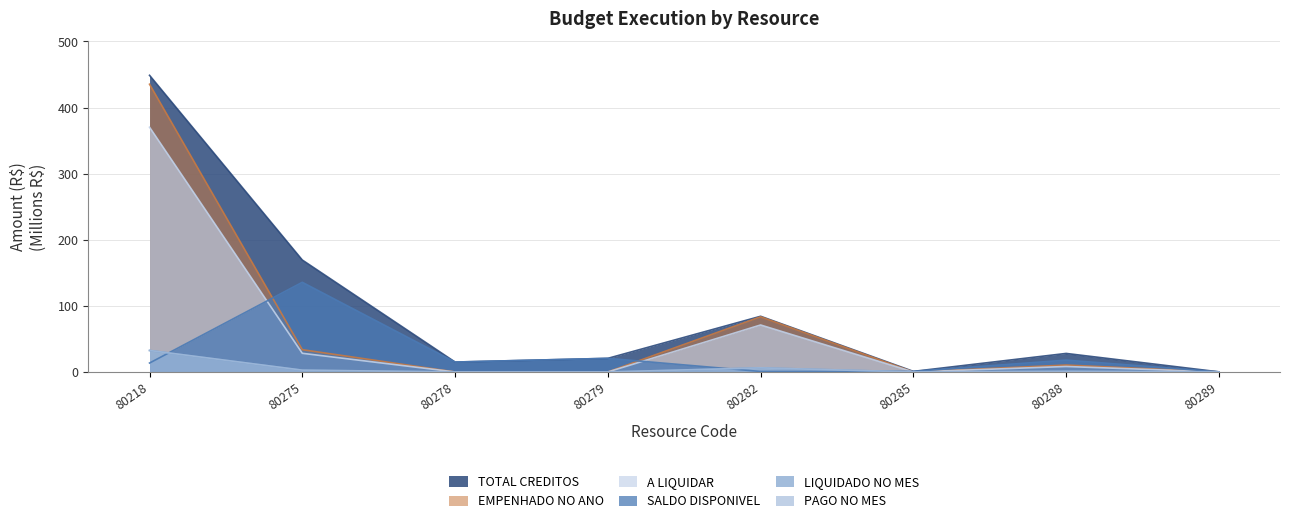

How many lines are shown in the chart?

6